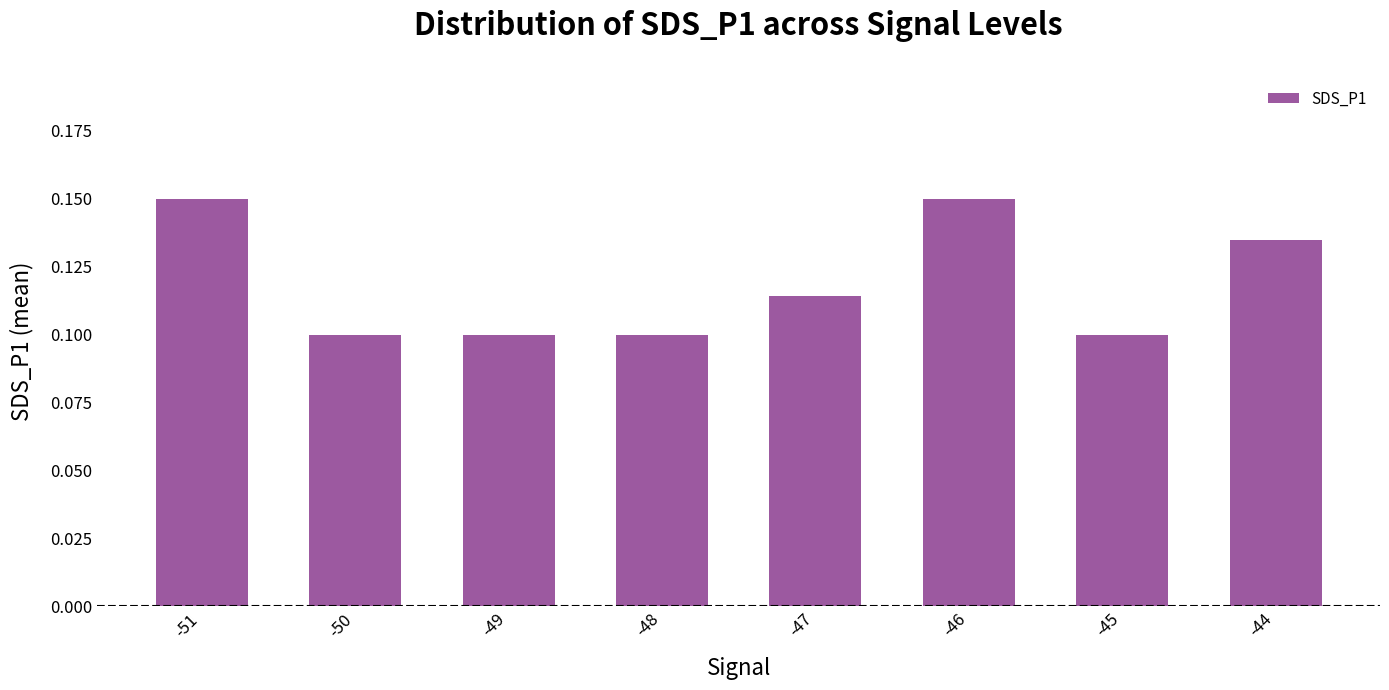

True or false: the data shows 0.2 at -48.

False